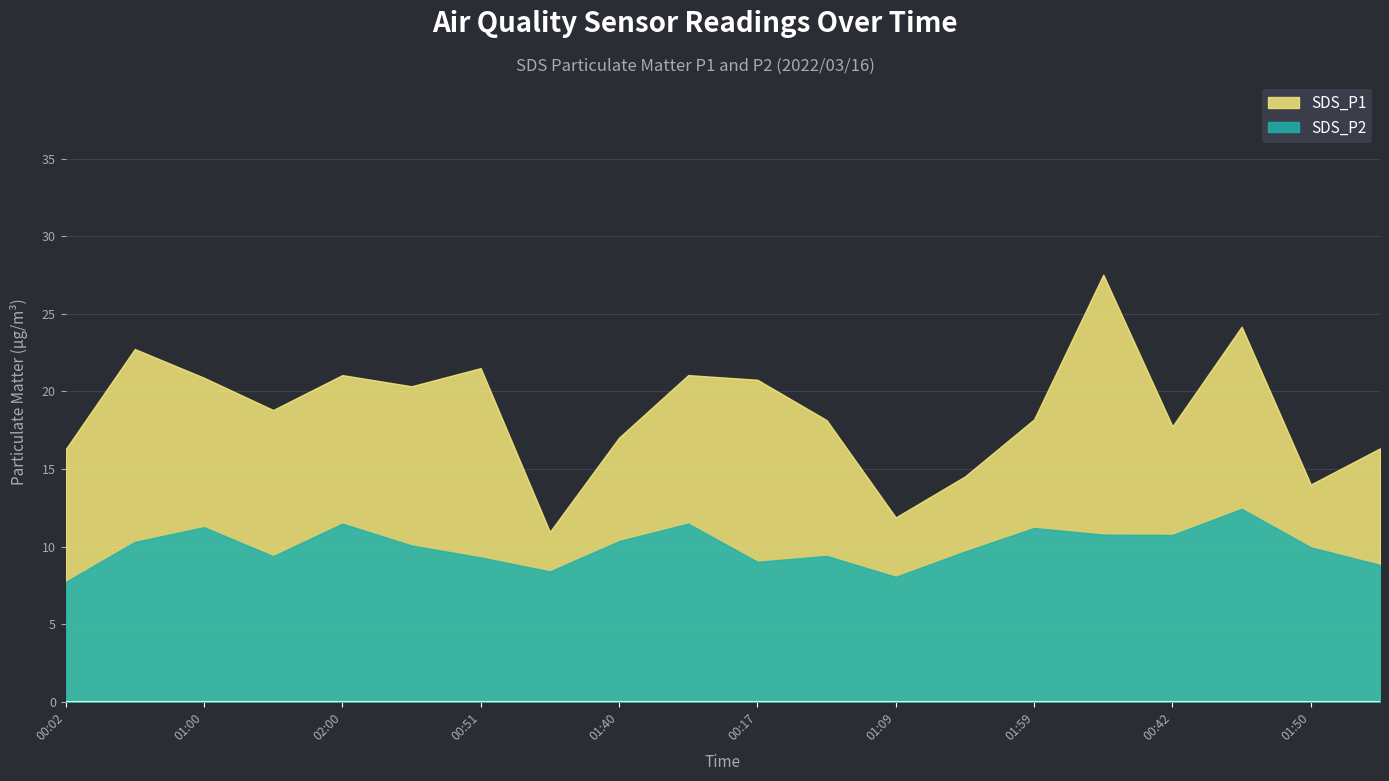

How many interior local valleys does the SDS_P2 series have?

5